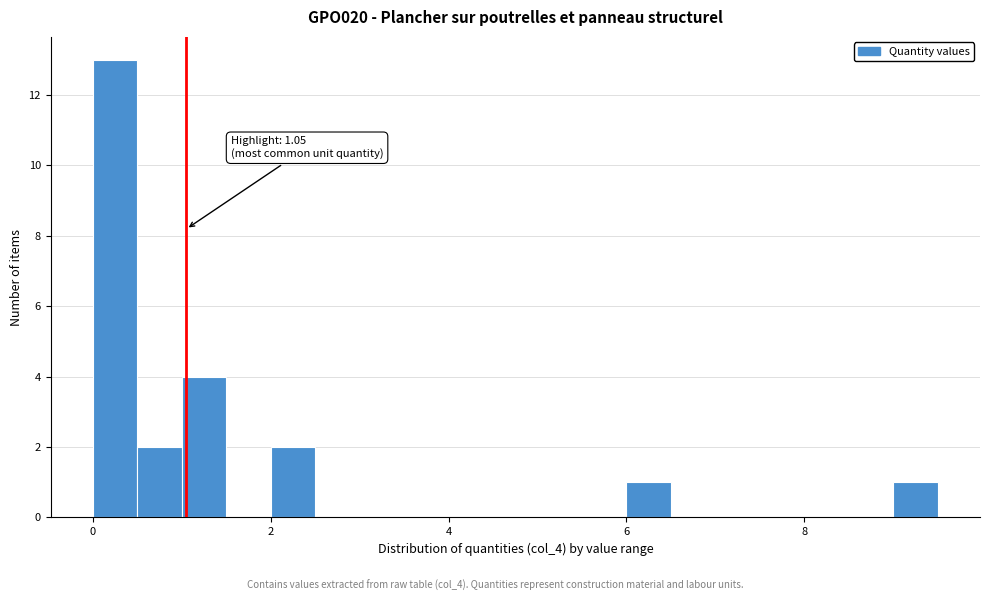

Around what value on the x-axis is the tallest bar? Give the approximate position of its centre, as read against the axis.

0.2